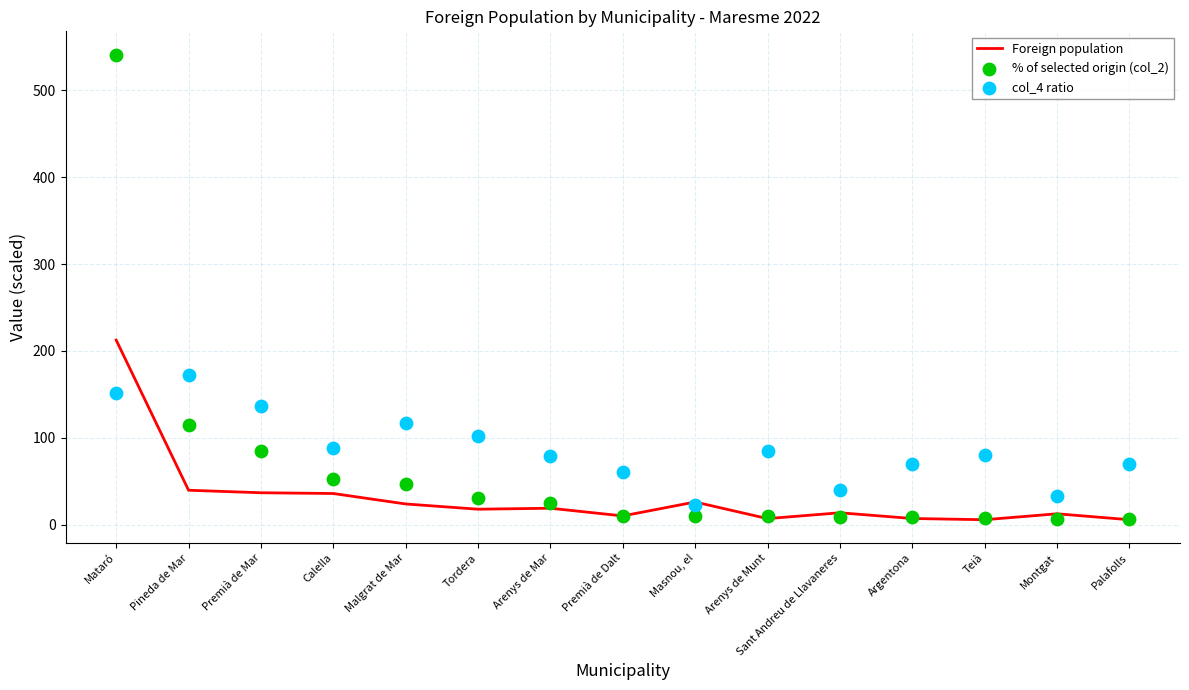

What are all the series names shown in the legend?

Foreign population, % of selected origin (col_2), col_4 ratio